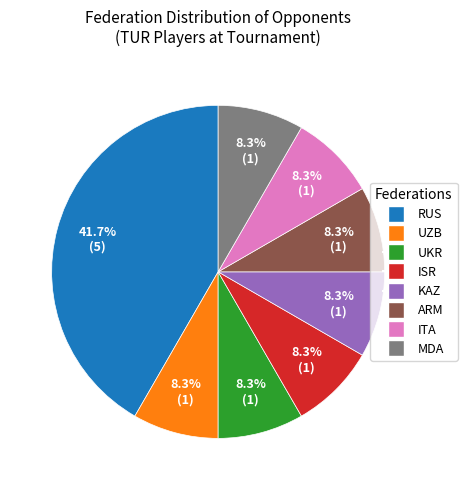

To the nearest percent, what portion does RUS represent?

42%